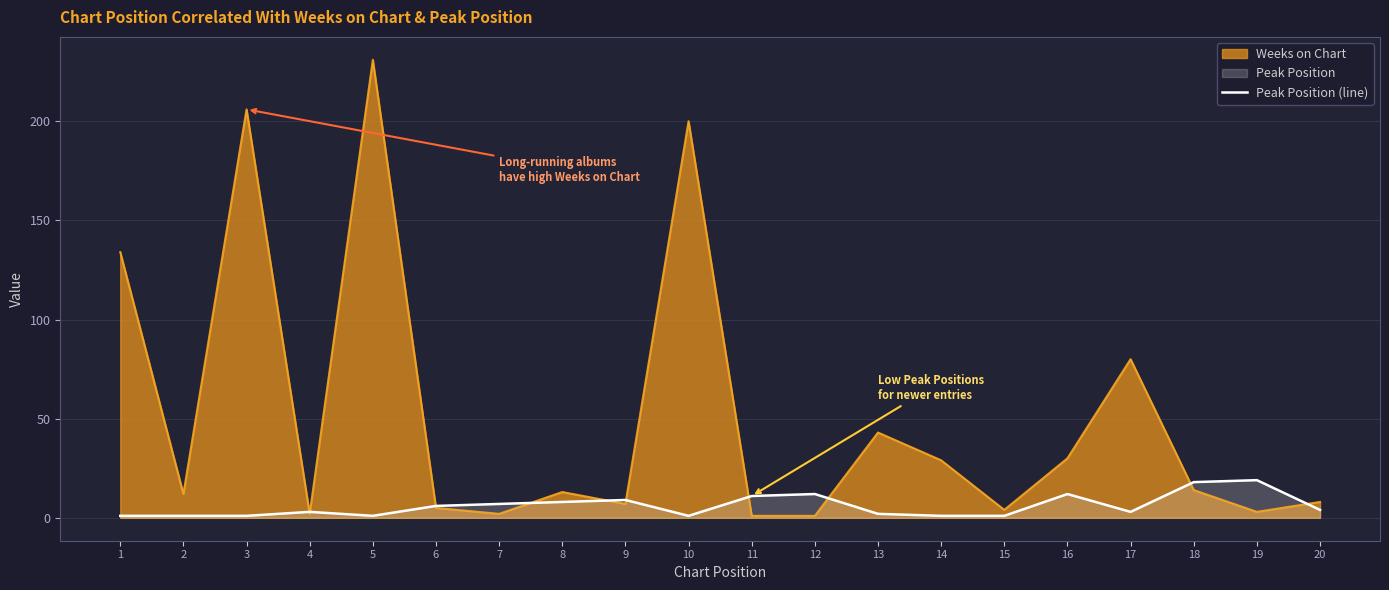

What is the change in value from 1 to 7?

+6